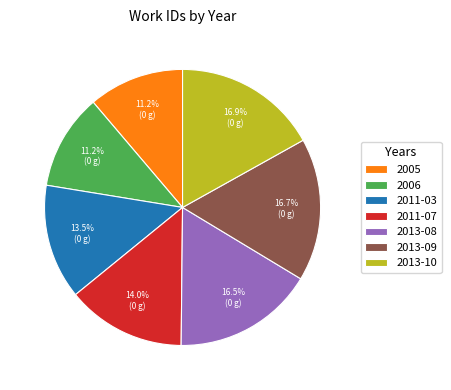

Is 2013-10 the majority of the pie?

No